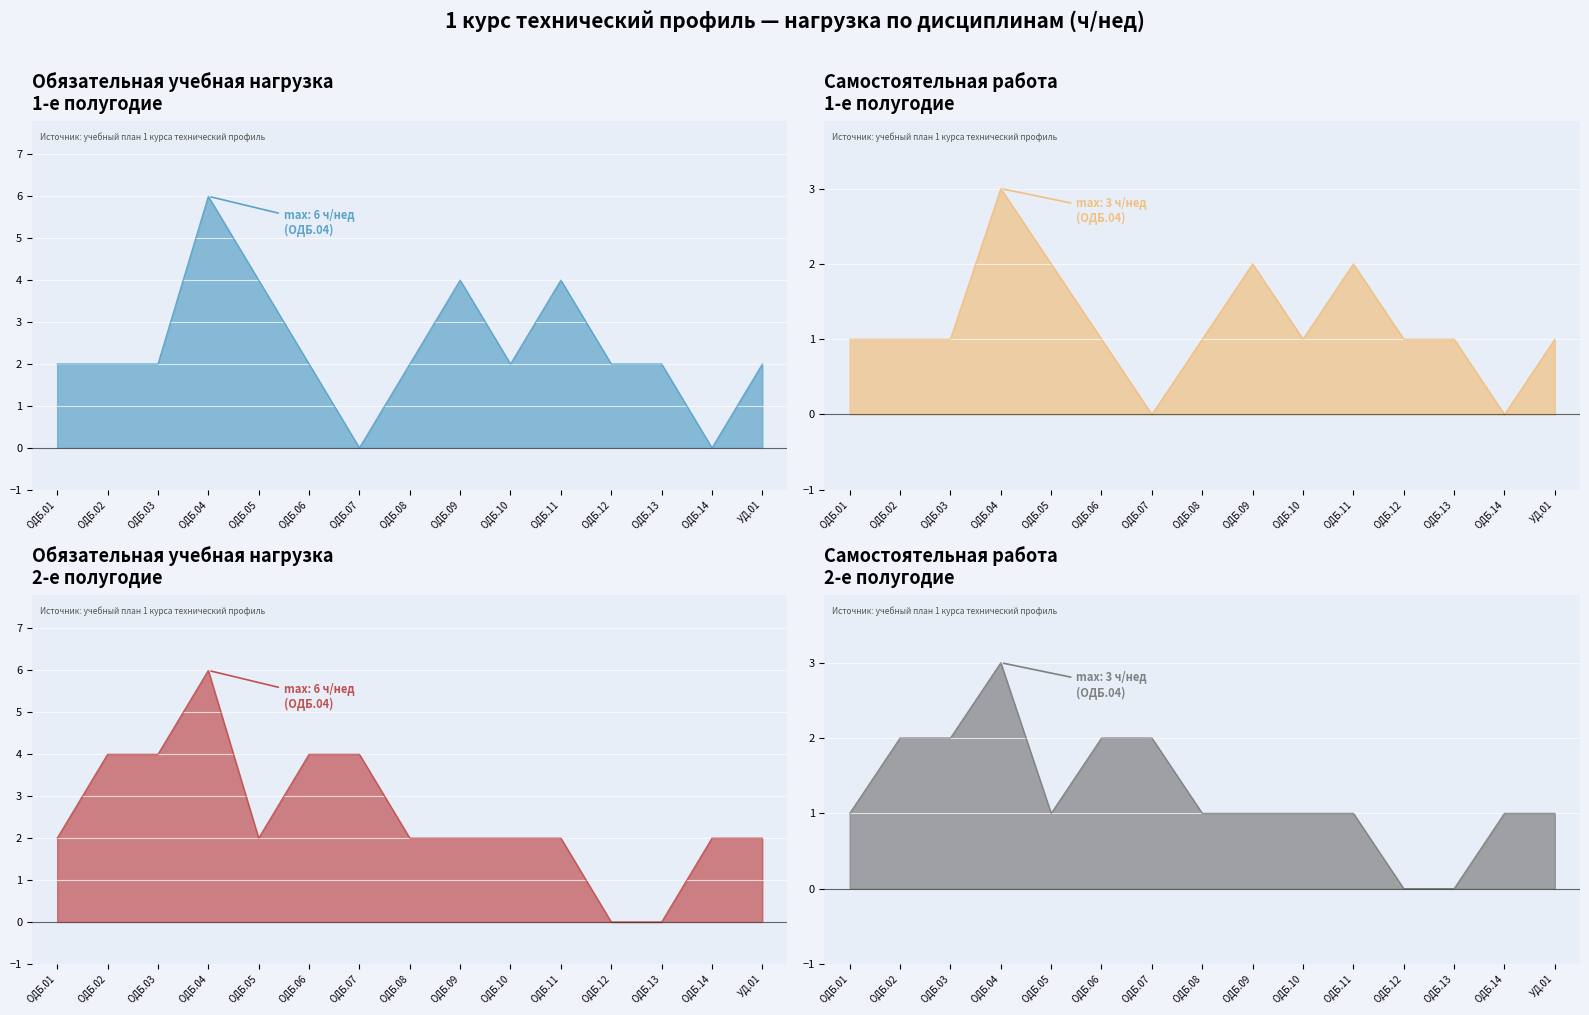

At which category does обяз. уч. (1 полугодие) reach its first local valley?

ОДБ.07